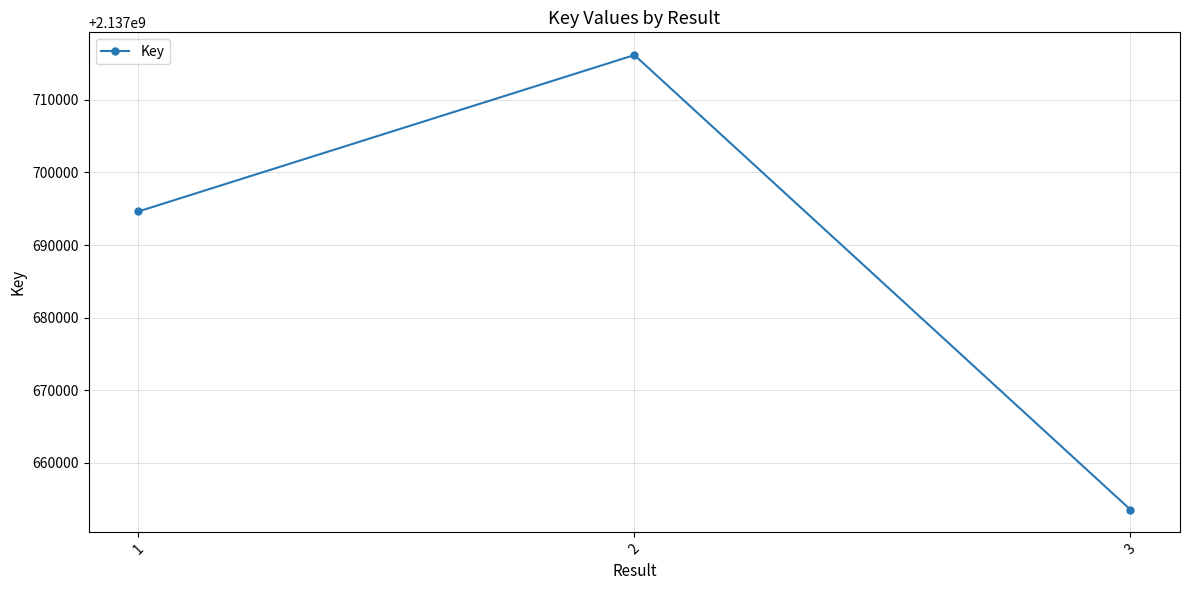

Which label corresponds to the smallest value in the chart?

3